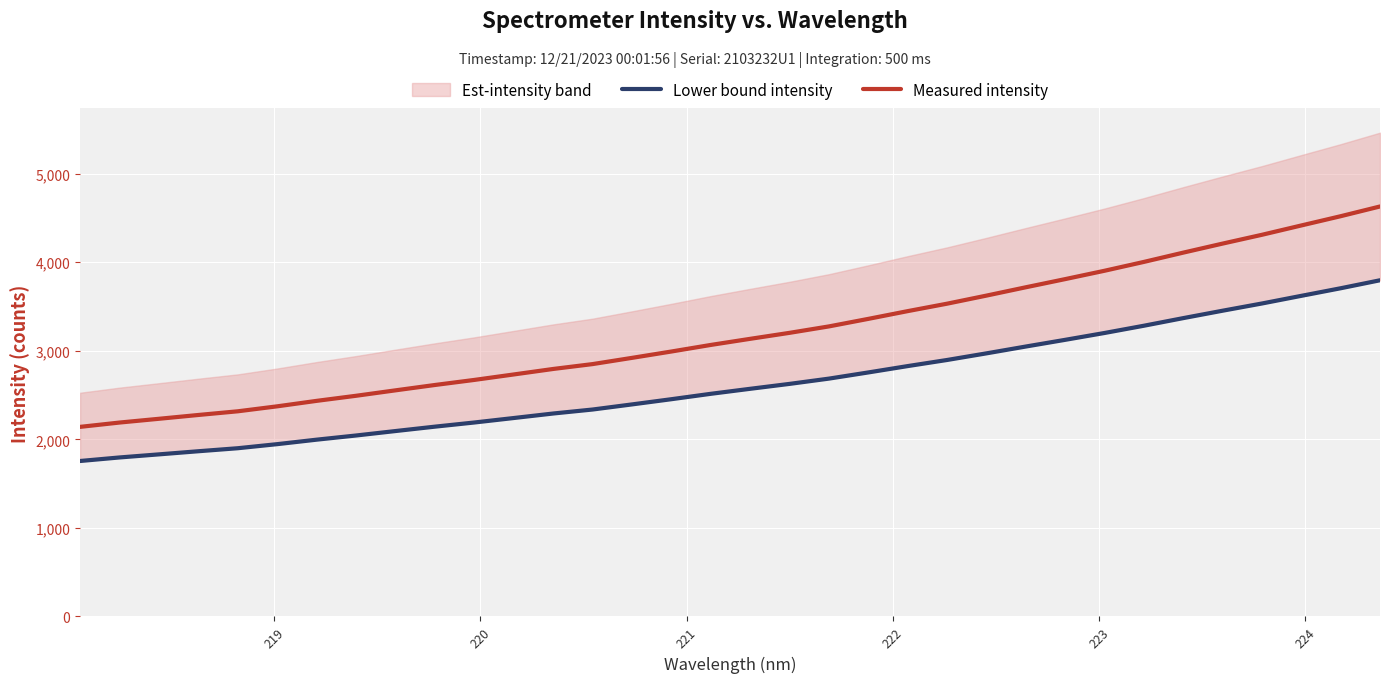

How many lines are shown in the chart?

2